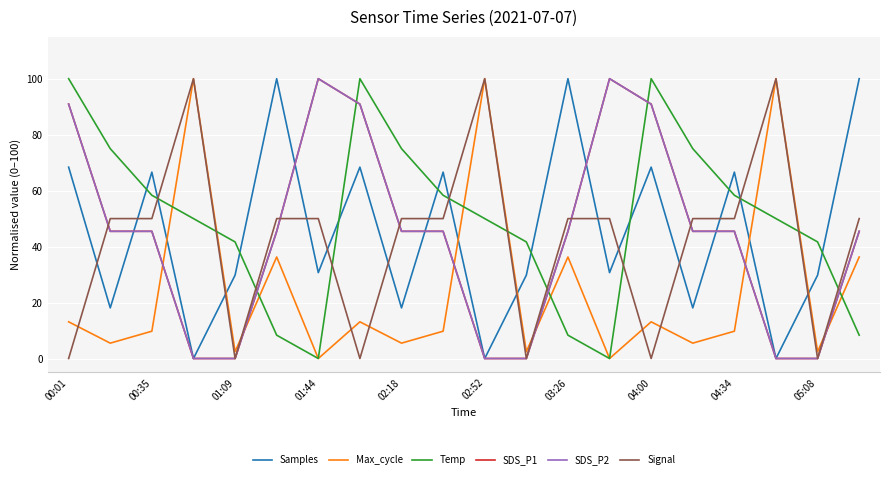

Does the chart display data point markers on the line(s)?

No